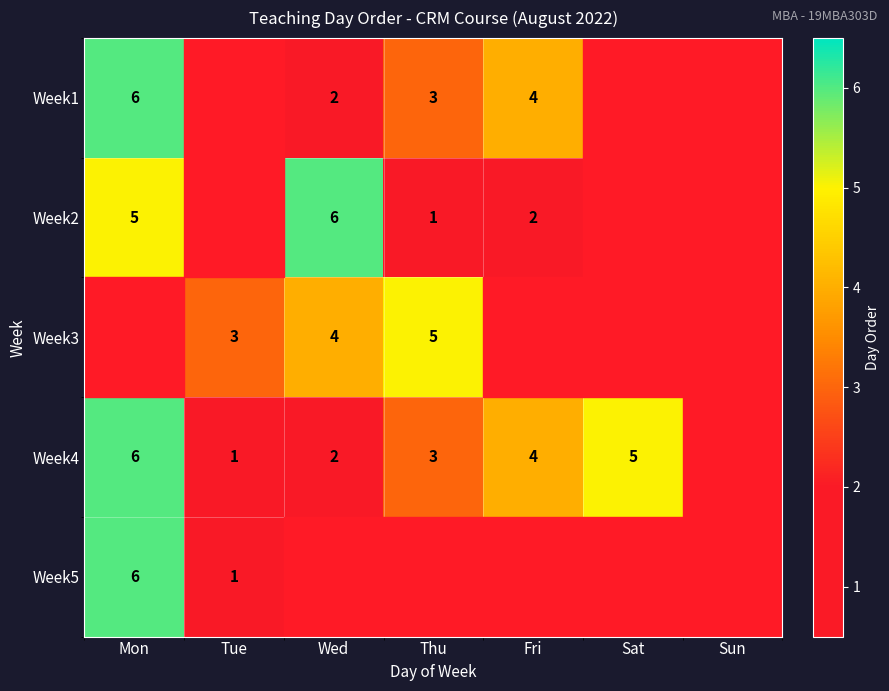

The value of Week4 at Wed is 2. True or false?

True